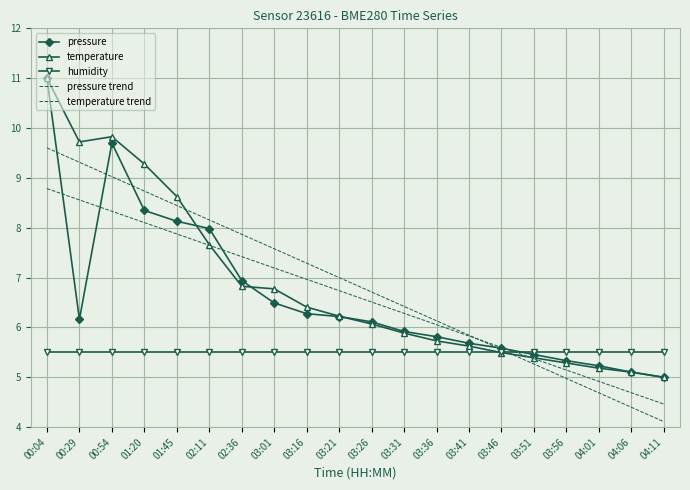

What is the value of the temperature trend point at the 3rd from the left?

9.0